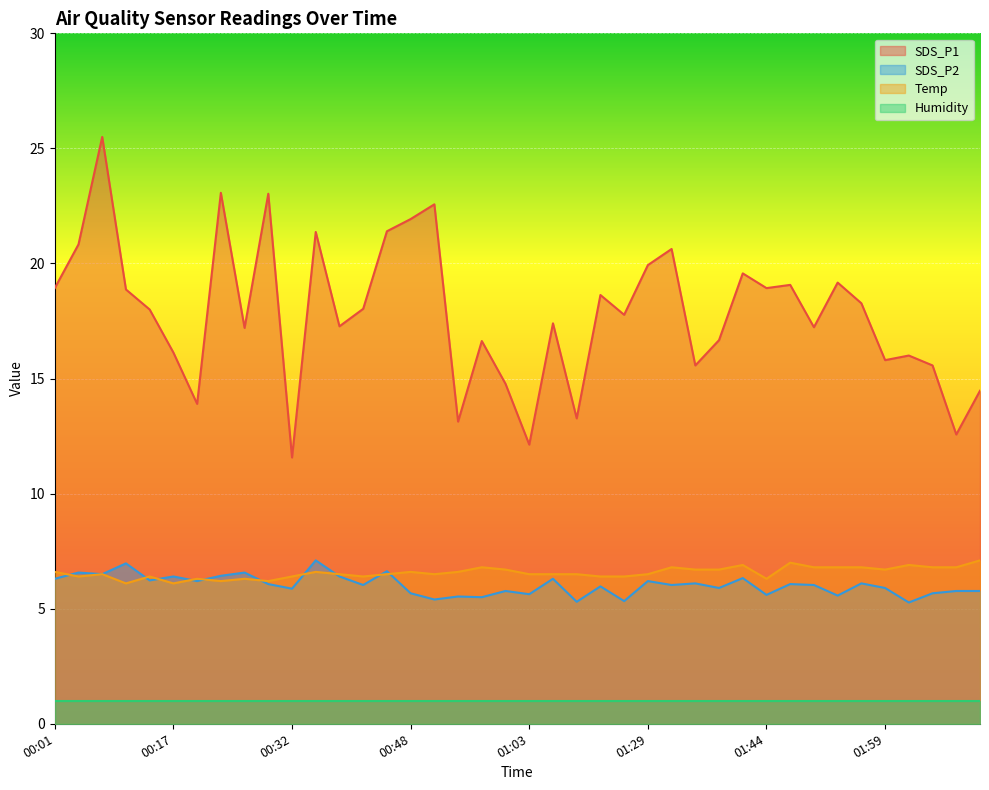

What is the difference between the second highest and minimum values in the Temp series?

0.9